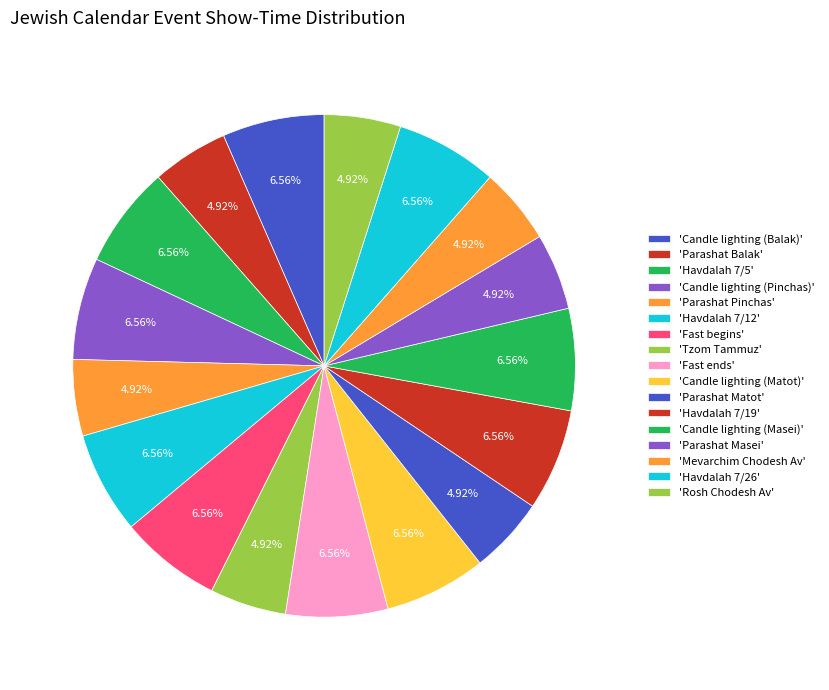

Which slice is the smallest?

Parashat Balak